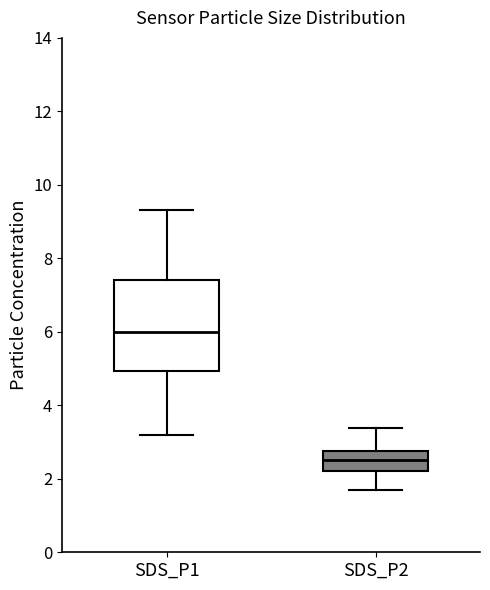

Reading left to right, transcribe this box plot: for each box, give where its median line is, the range the box spans, and where its two whiskers end, as read against the y-axis. The values are not printed on the chart, so give them approximately, as read against the axis.

SDS_P1: median 6.0, box 5.0 to 7.4, whiskers 3.2 to 9.4
SDS_P2: median 2.6, box 2.2 to 2.8, whiskers 1.8 to 3.4